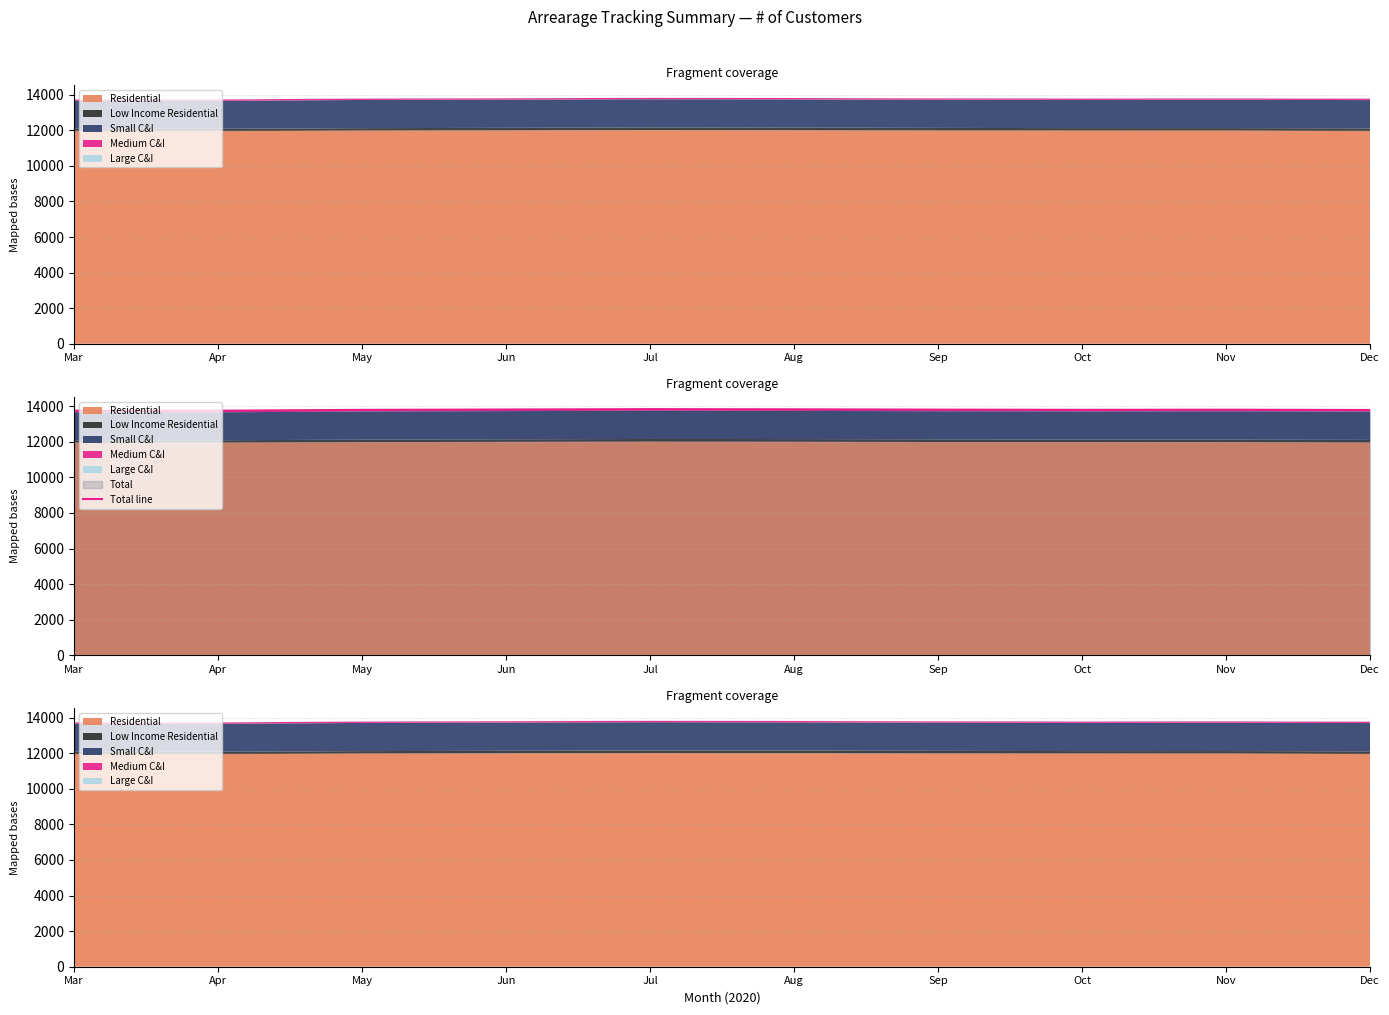

Does the chart have visible grid lines?

Yes